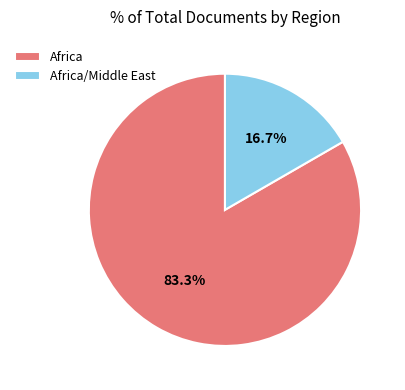

Is Africa/Middle East the majority of the pie?

No